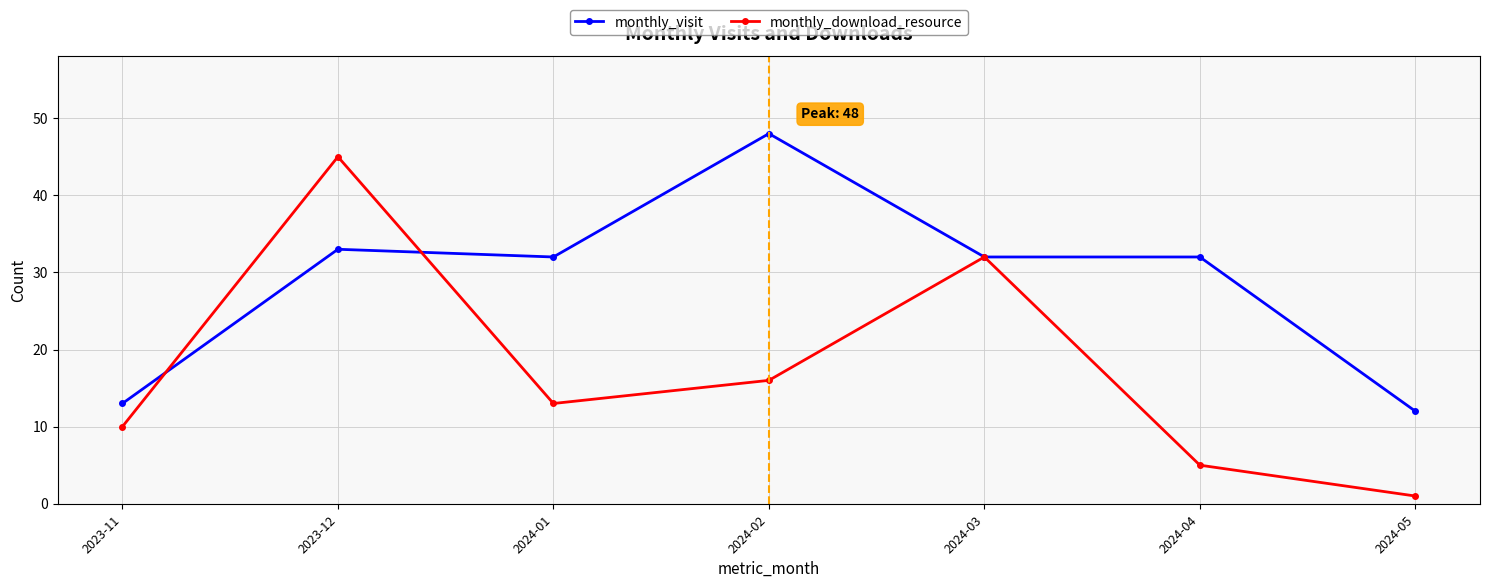

Rank the series by their average value, from highest to lowest.

monthly_visit, monthly_download_resource